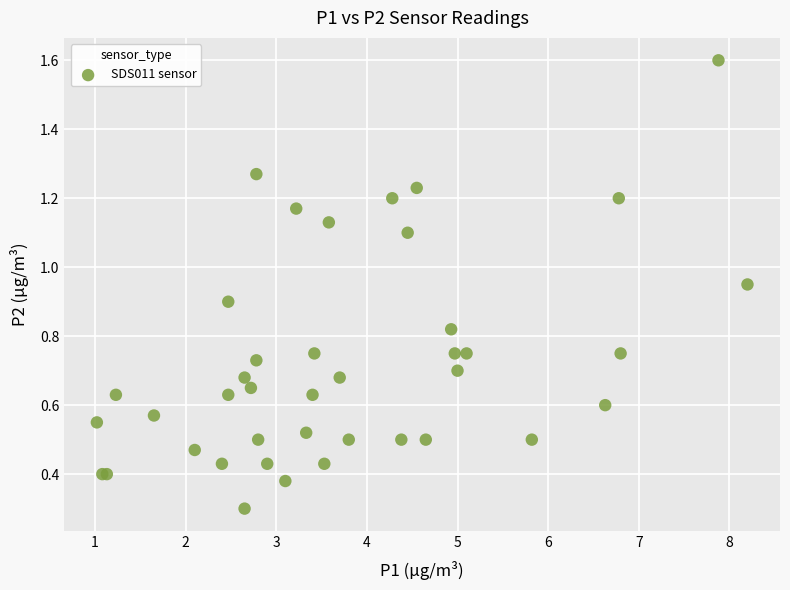

What Y value in the scatter plot is closest to 0?

0.3